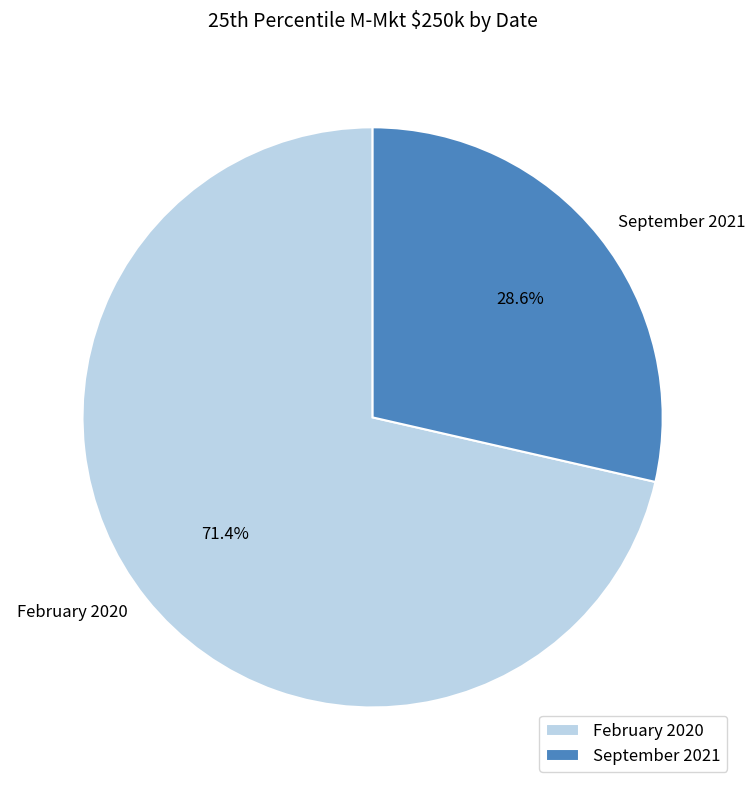

To the nearest percent, what is the difference between the largest and smallest slice percentages?

43%